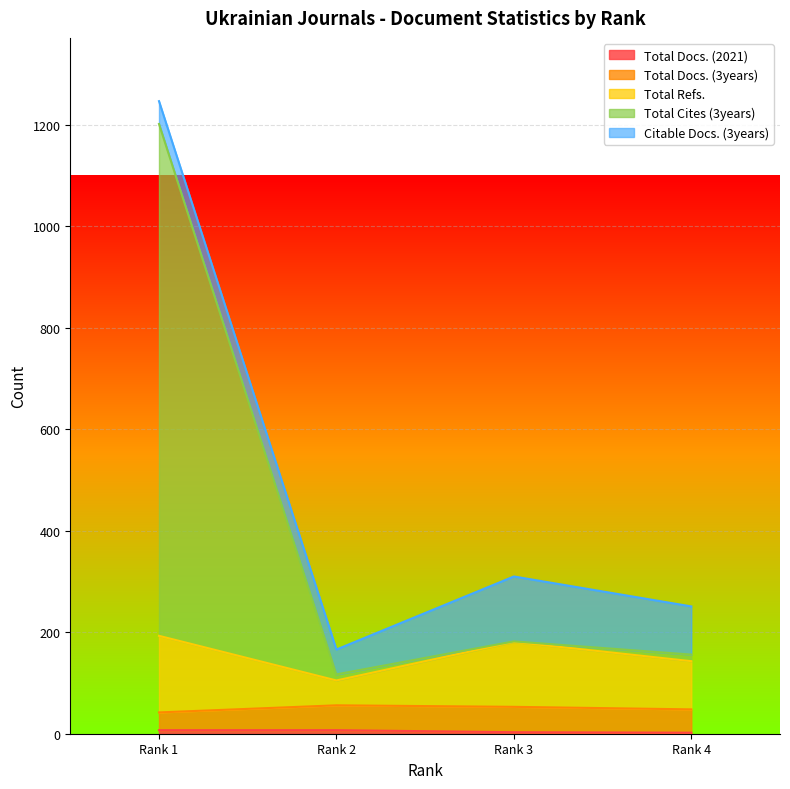

Does the chart display data point markers on the line(s)?

No